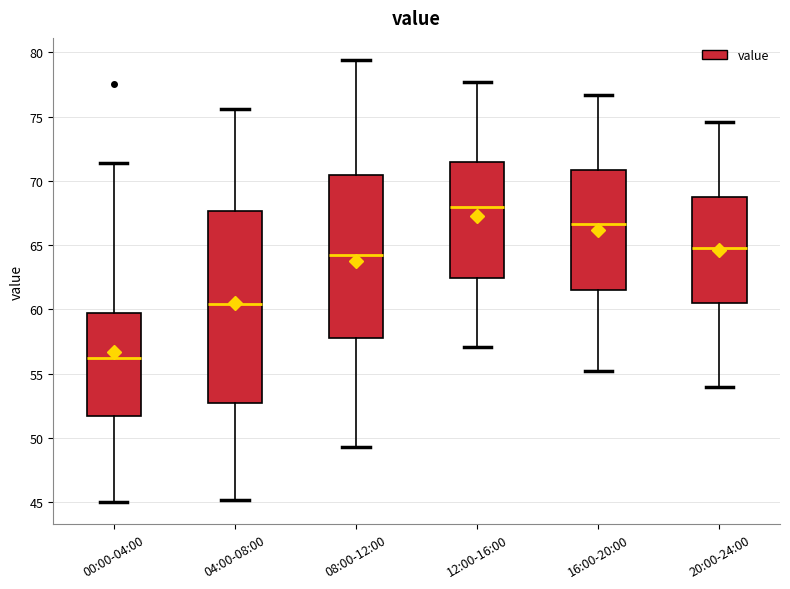

Reading left to right, transcribe this box plot: for each box, give where its median line is, the range the box spans, and where its two whiskers end, as read against the y-axis. The values are not printed on the chart, so give them approximately, as read against the axis.

00:00-04:00: median 56.5, box 51.5 to 59.5, whiskers 45.0 to 71.5
04:00-08:00: median 60.5, box 52.5 to 67.5, whiskers 45.0 to 75.5
08:00-12:00: median 64.0, box 58.0 to 70.5, whiskers 49.5 to 79.5
12:00-16:00: median 68.0, box 62.5 to 71.5, whiskers 57.0 to 77.5
16:00-20:00: median 66.5, box 61.5 to 71.0, whiskers 55.0 to 76.5
20:00-24:00: median 65.0, box 60.5 to 69.0, whiskers 54.0 to 74.5